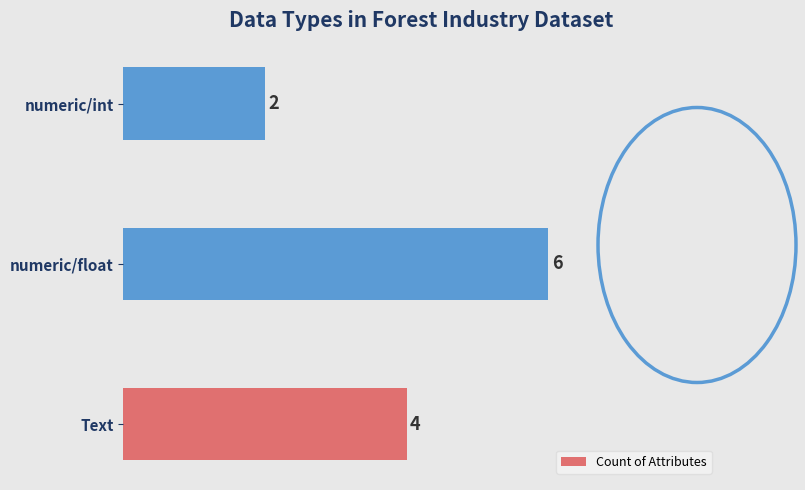

Reading bottom to top, list all the values displayed in this chart.

Text=4	numeric/float=6	numeric/int=2